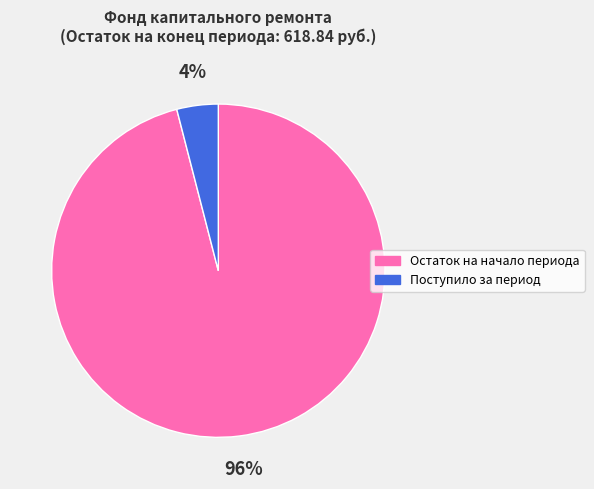

To the nearest percent, what percentage of the pie is Поступило за период?

4%